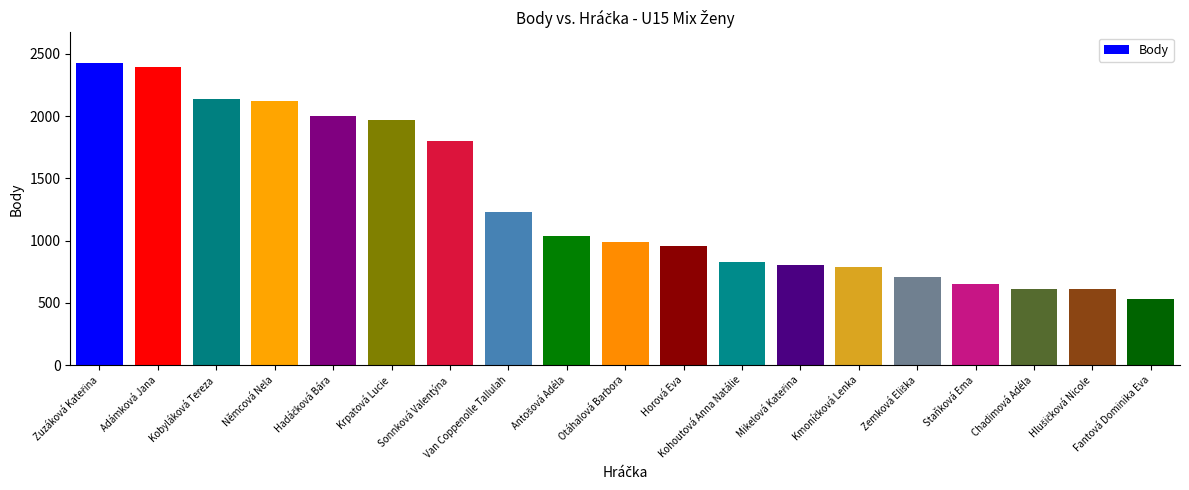

Where is the data nearest to the value 1481?

Van Coppenolle Tallulah